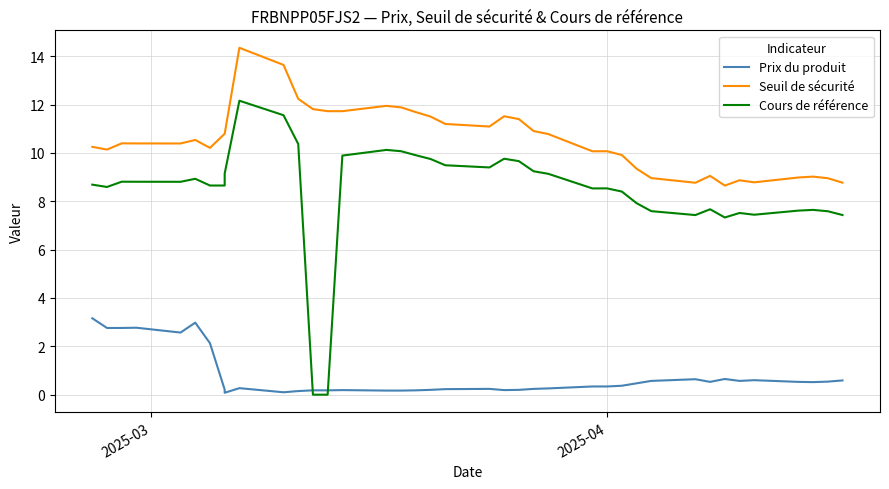

Is the value of Prix du produit at 23 greater than the value of Seuil de sécurité at 3?

No